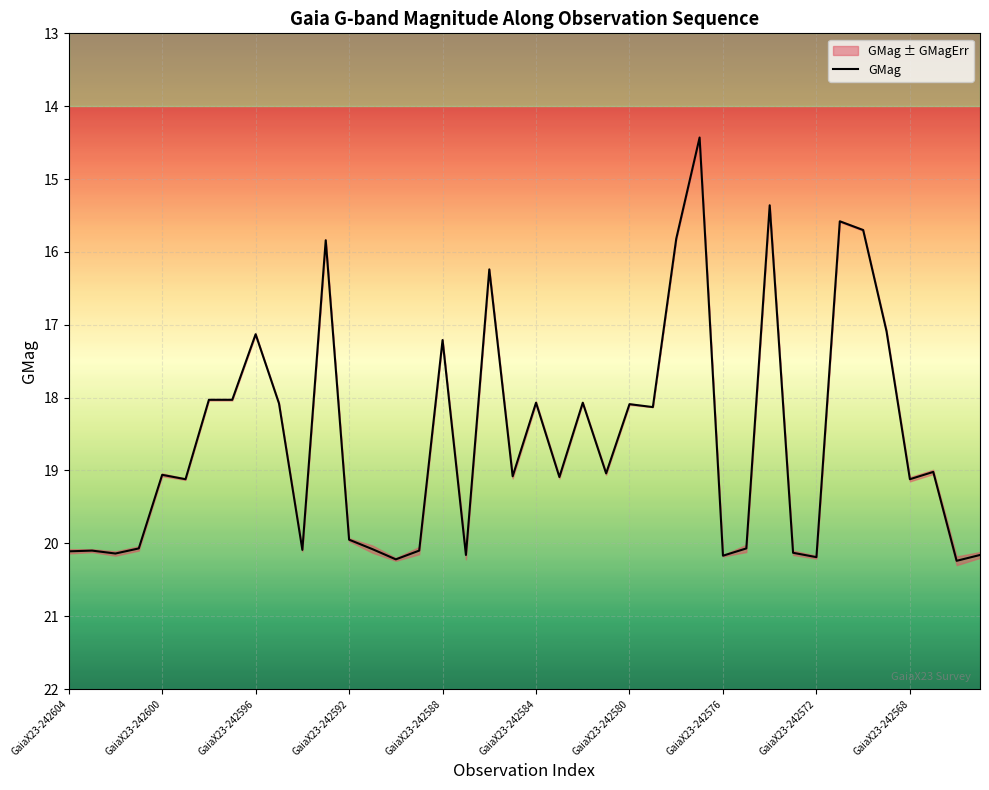

Is it true that GMag equals 26.6 at GaiaX23-242584?

False